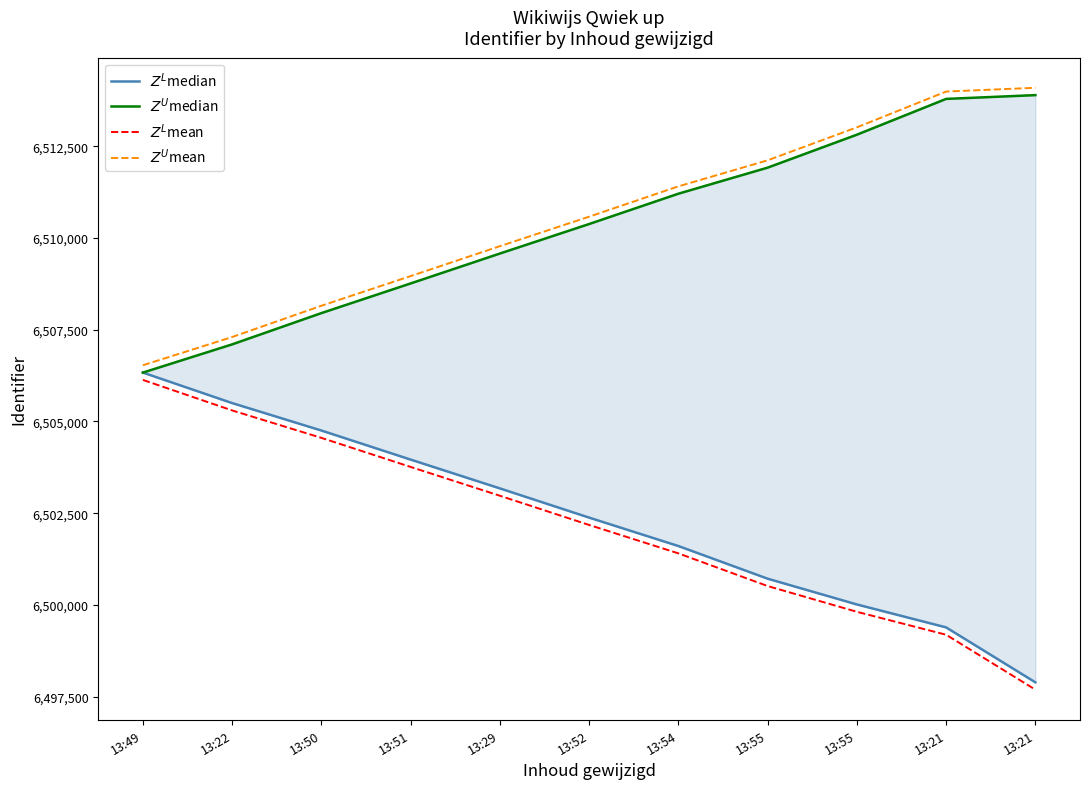

What is the total value across all series at 13:22?

26025200